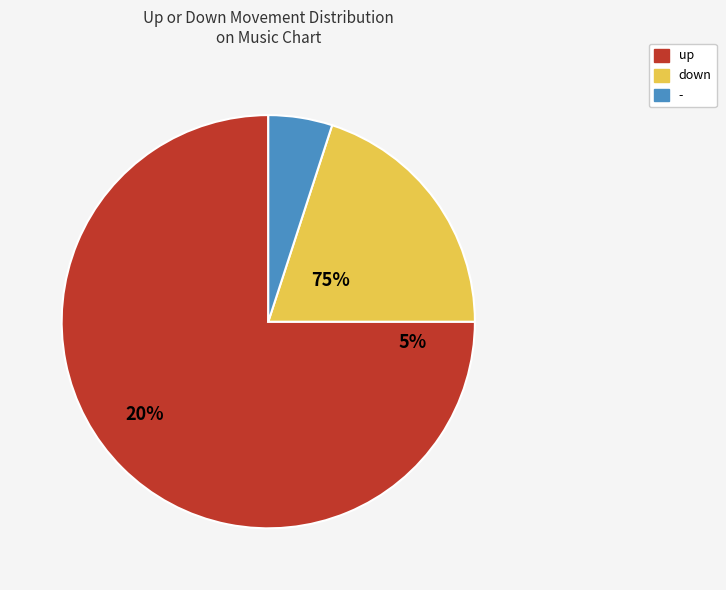

To the nearest percent, what is the difference between the - and down slice percentages?

15%